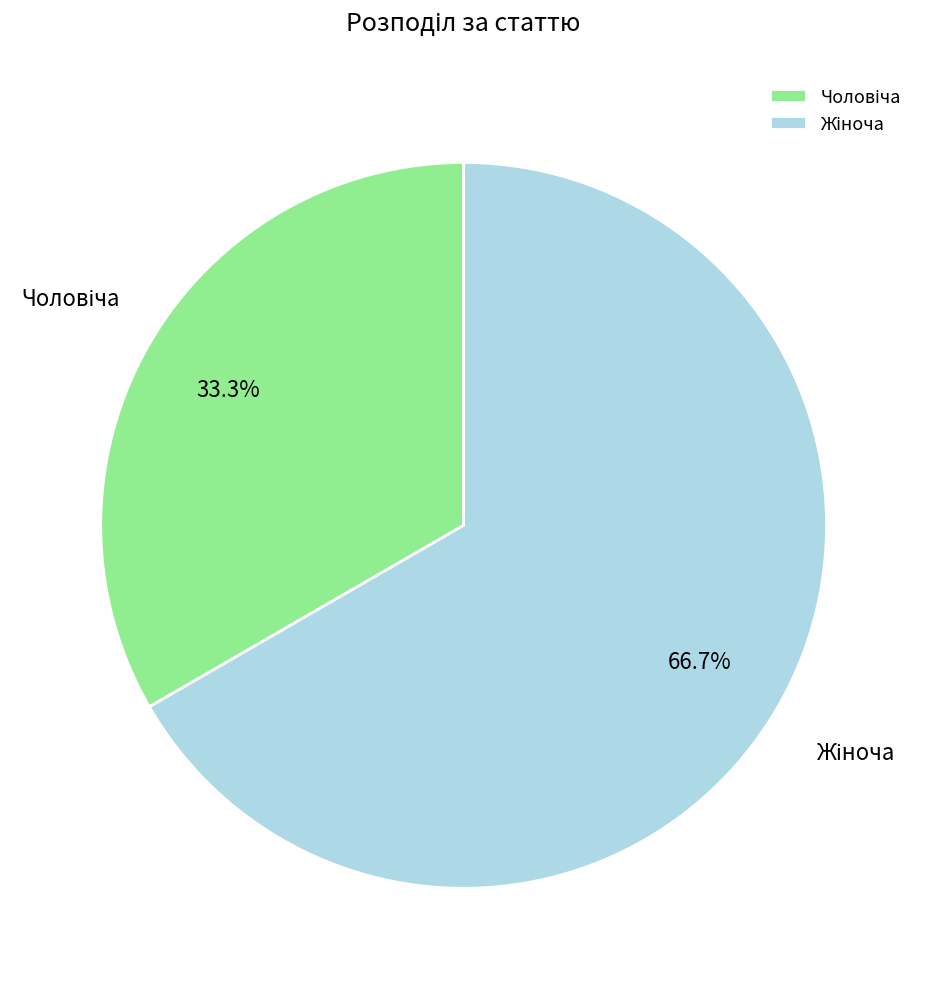

Is there any slice that represents more than half of the pie?

Yes